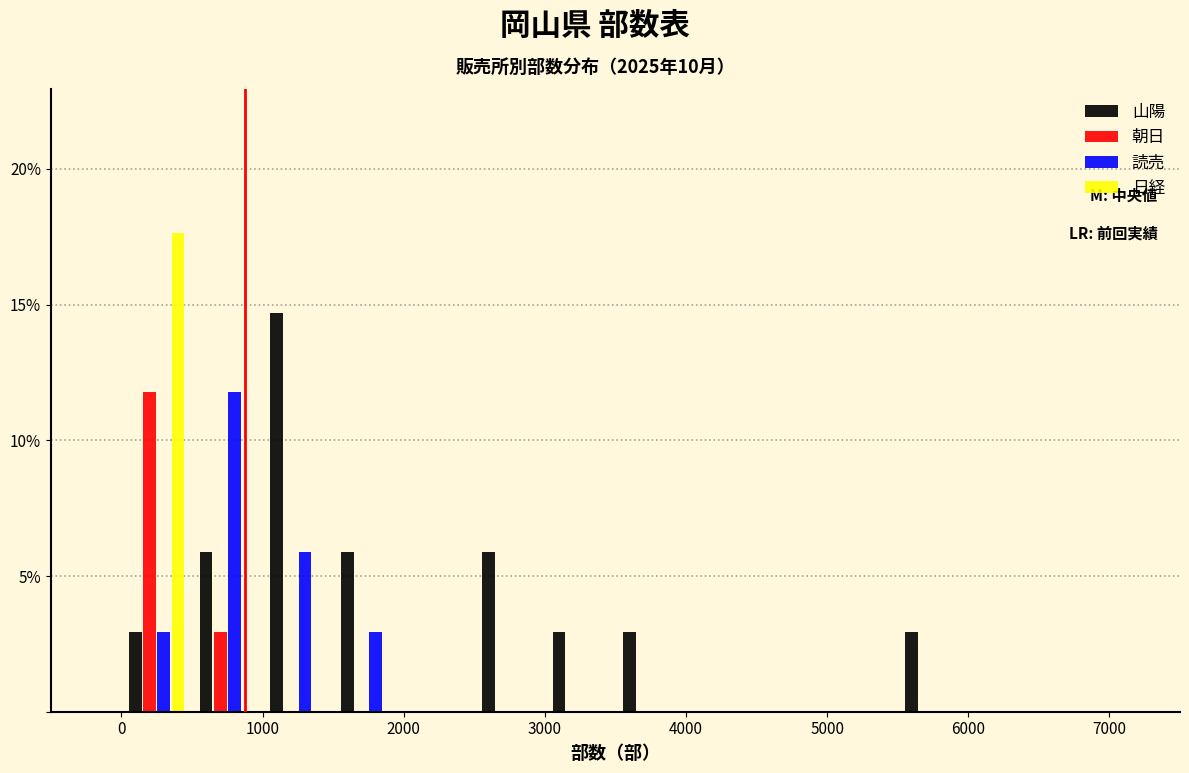

What is the height of the 読売 bar covering 0 to 500 on the x-axis? The values are not printed on the chart, so give them approximately, as read against the axis.

3.0